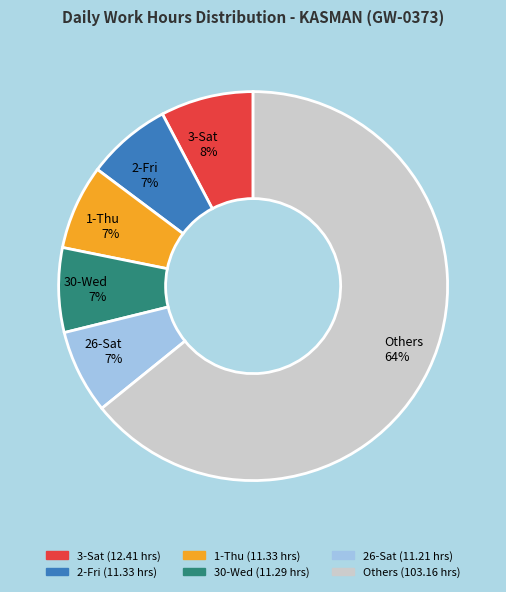

To the nearest percent, what is the combined percentage of 30-Wed and 3-Sat?

15%